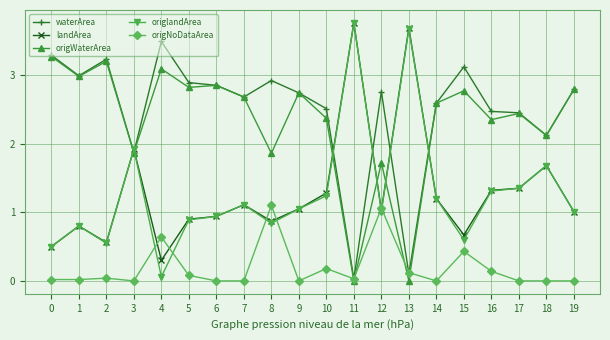

Which series changed the most between 1 and 15?

origNoDataArea